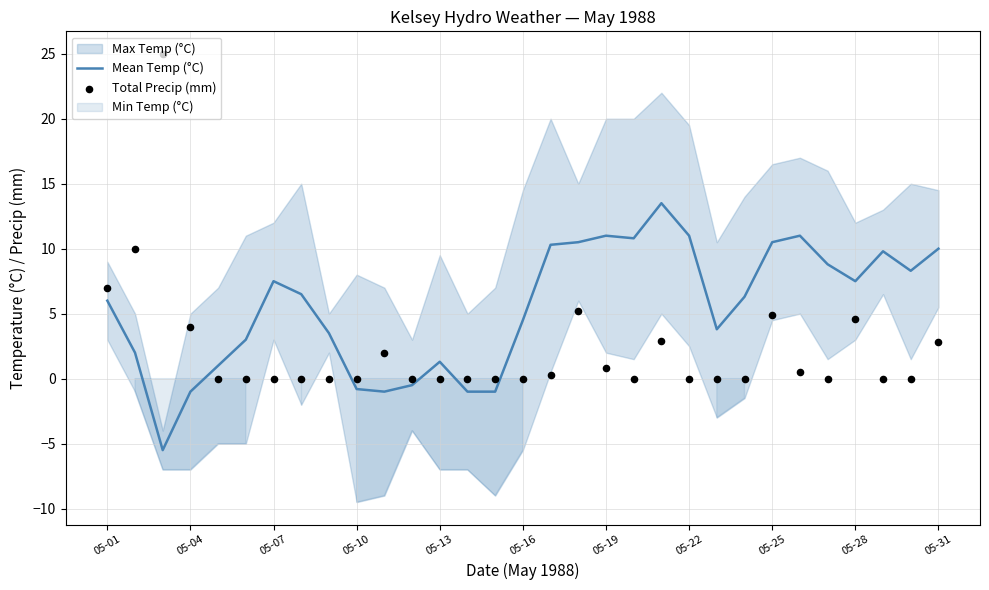

Which series reaches the maximum Y coordinate?

Total Precip (mm)